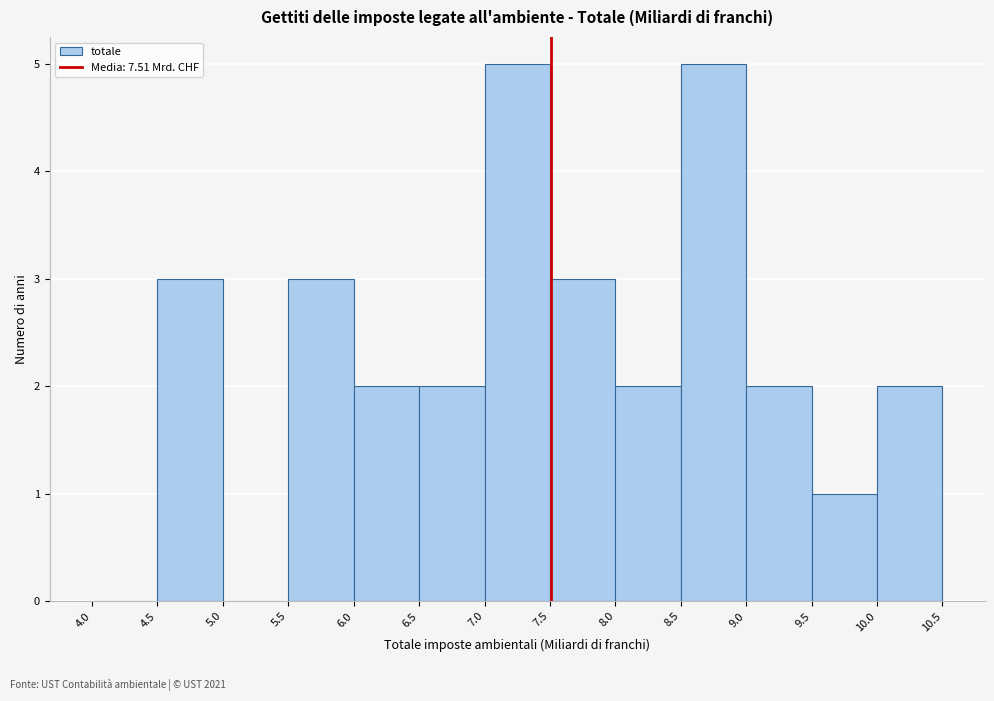

Reading left to right, list every bar in this chart as the range it spans on the x-axis followed by its height. The values are not printed on the chart, so give them approximately, as read against the axis.

4.0 to 4.5: 0
4.5 to 5.0: 3
5.0 to 5.5: 0
5.5 to 6.0: 3
6.0 to 6.5: 2
6.5 to 7.0: 2
7.0 to 7.5: 5
7.5 to 8.0: 3
8.0 to 8.5: 2
8.5 to 9.0: 5
9.0 to 9.5: 2
9.5 to 10.0: 1
10.0 to 10.5: 2